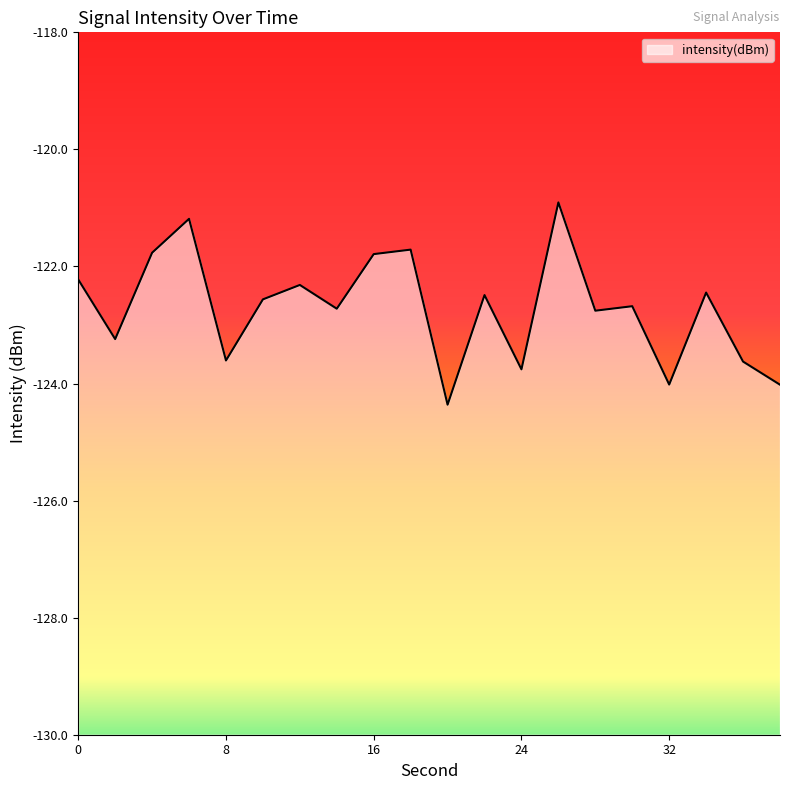

Where is the first local maximum?

6